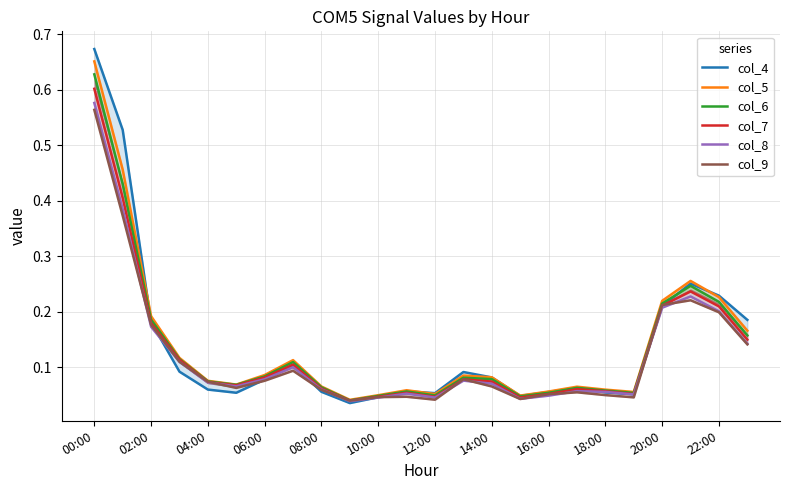

The col_5 series shows 0.1 at 04:00. True or false?

True